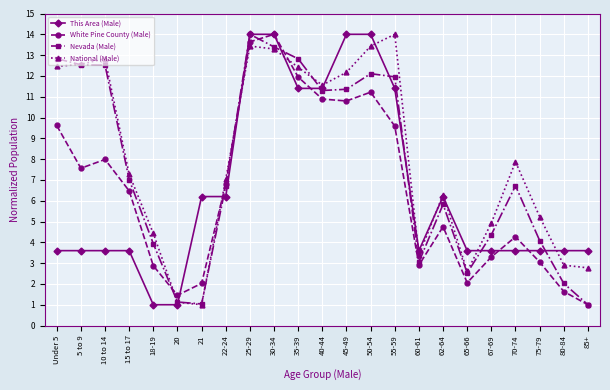

At which category does White Pine County (Male) reach its first local peak?

10 to 14